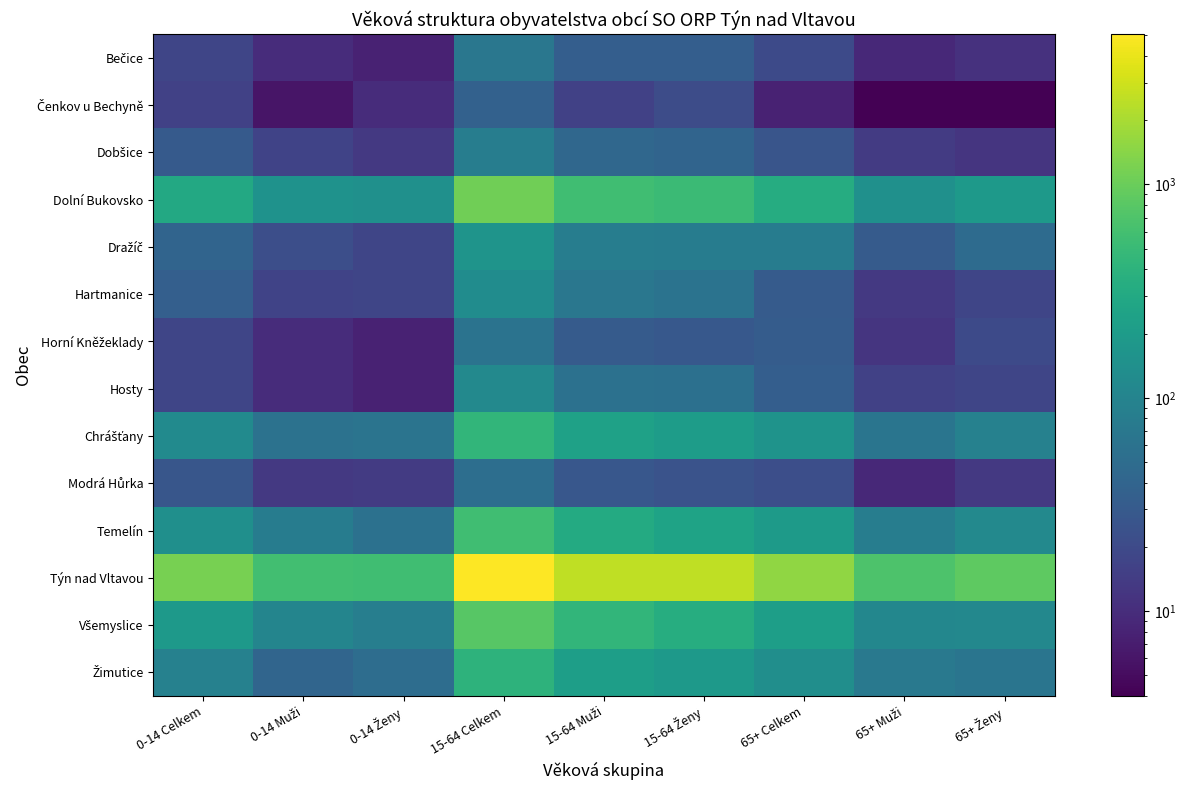

Between 65+ Muži and 65+ Ženy, which series saw the biggest shift?

Týn nad Vltavou